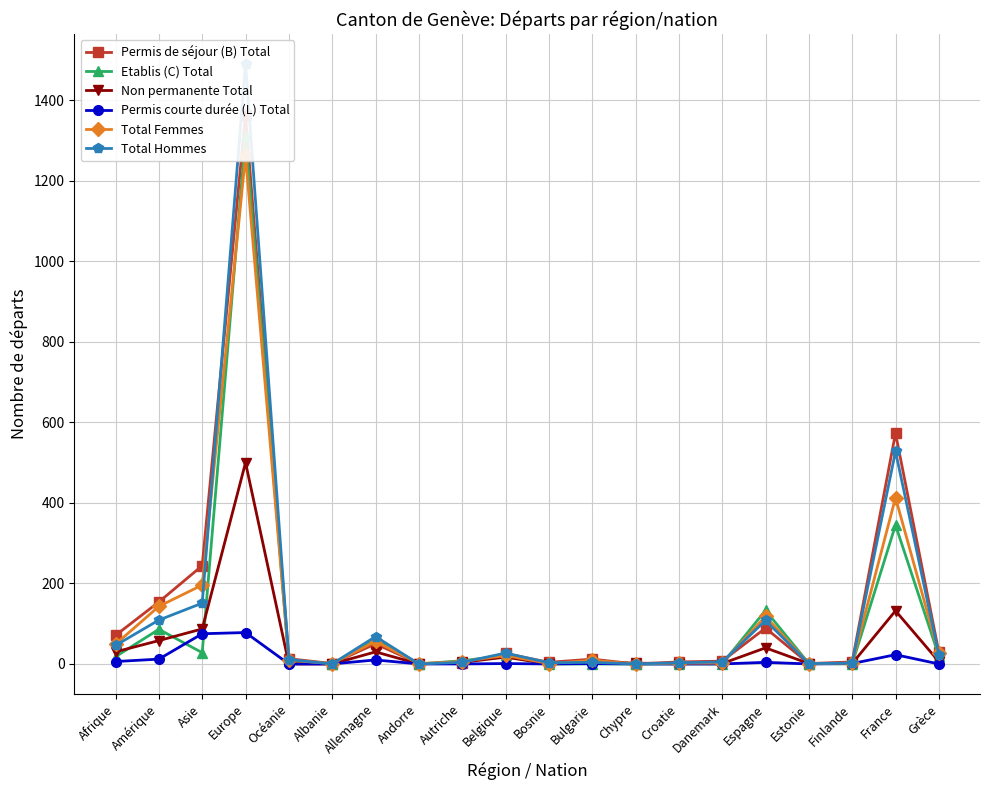

How many data points in Etablis (C) Total are less than 8?

10